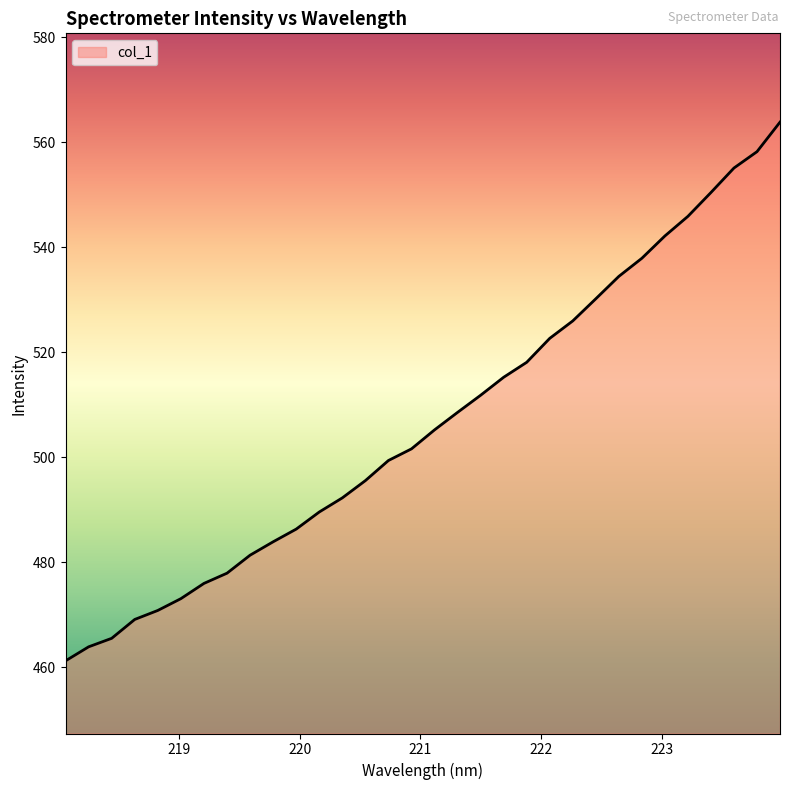

What is the greatest value displayed?

563.8